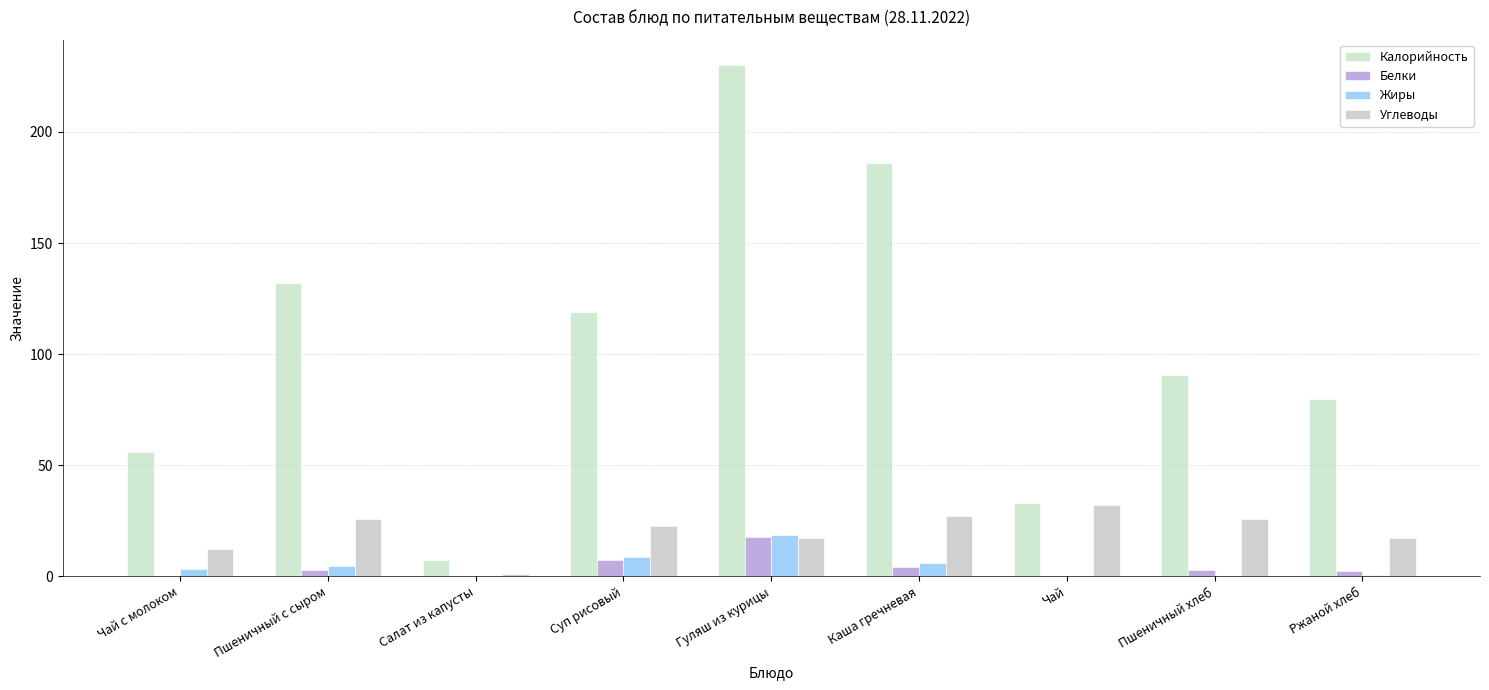

How many groups of bars are there?

9